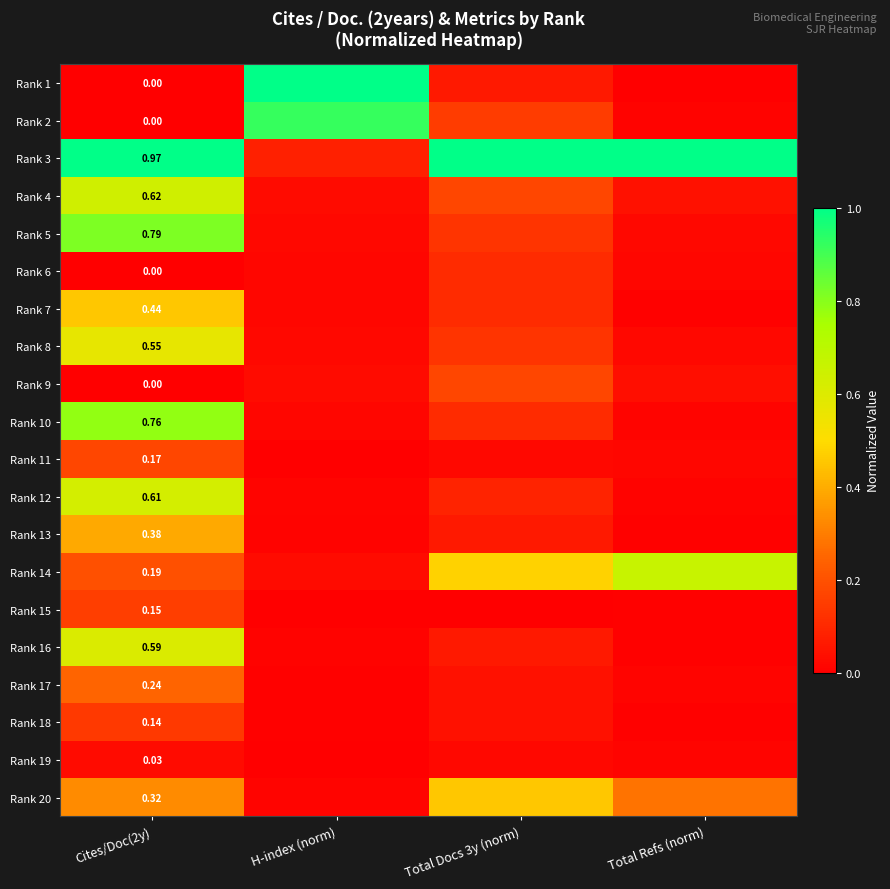

At which category is the sum across all series the highest?

Cites/Doc(2y)